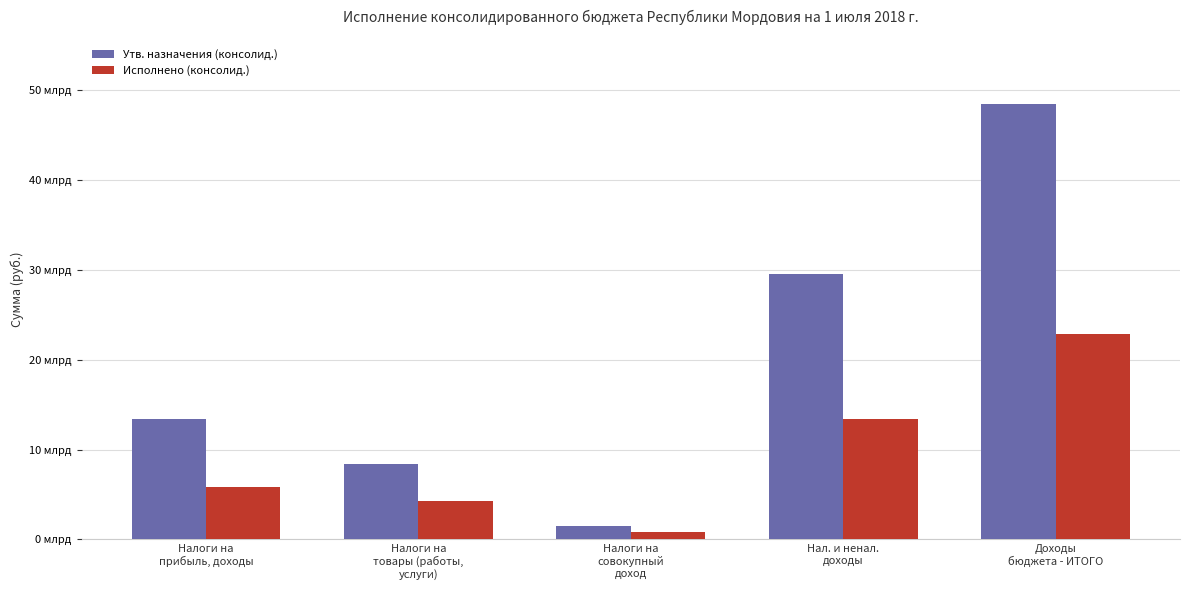

Does the chart contain any negative values?

No